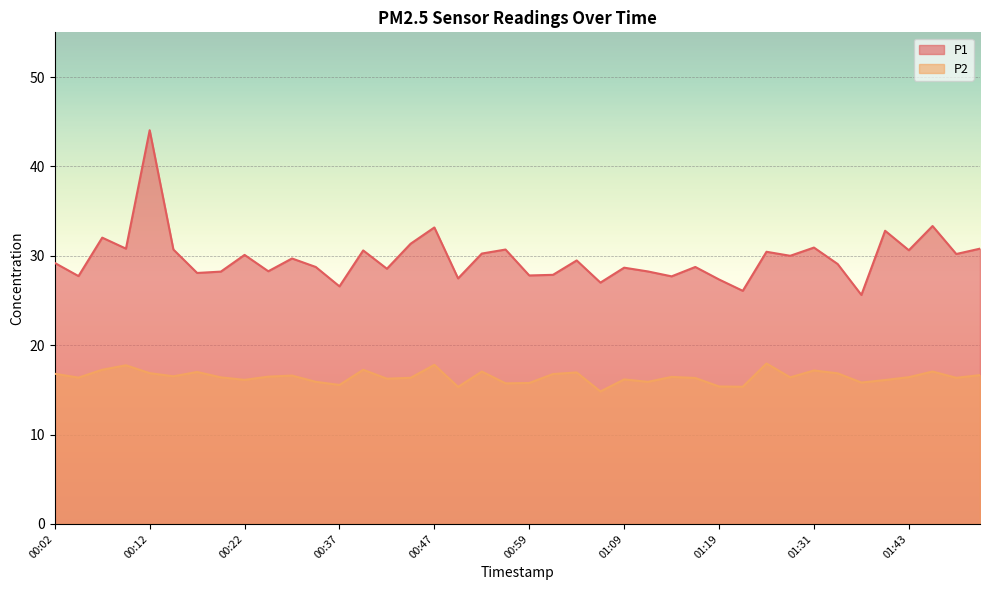

Which series has the largest range (max minus min)?

P1